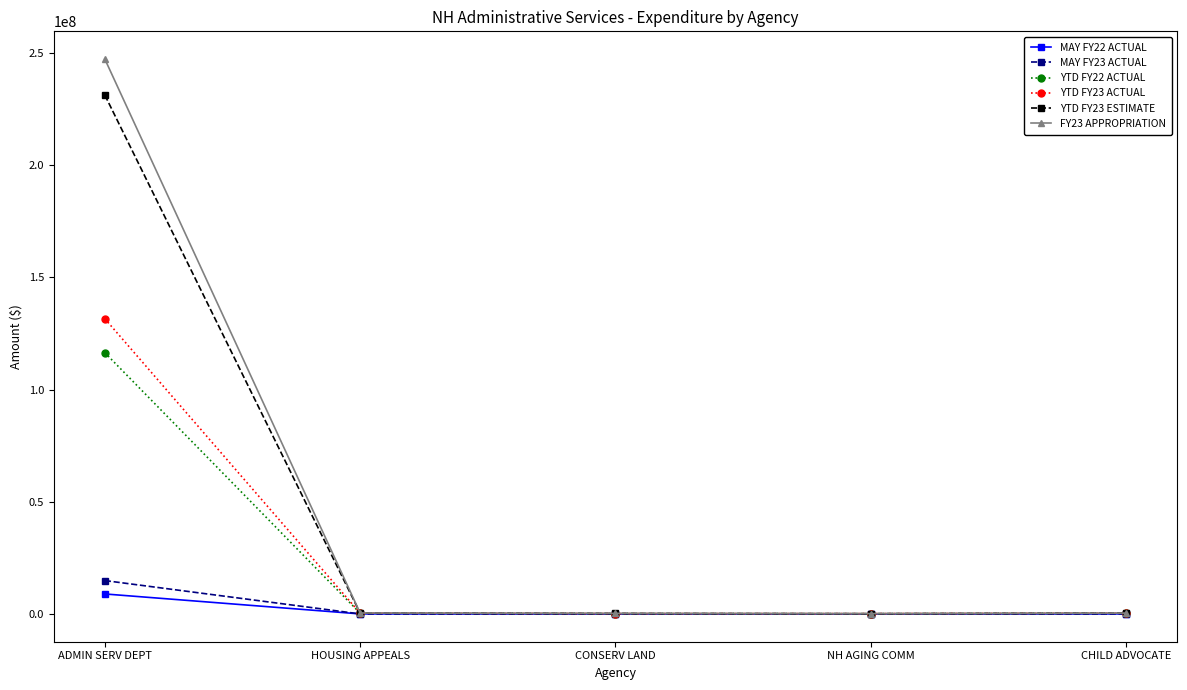

Which series has the largest range (max minus min)?

FY23 APPROPRIATION